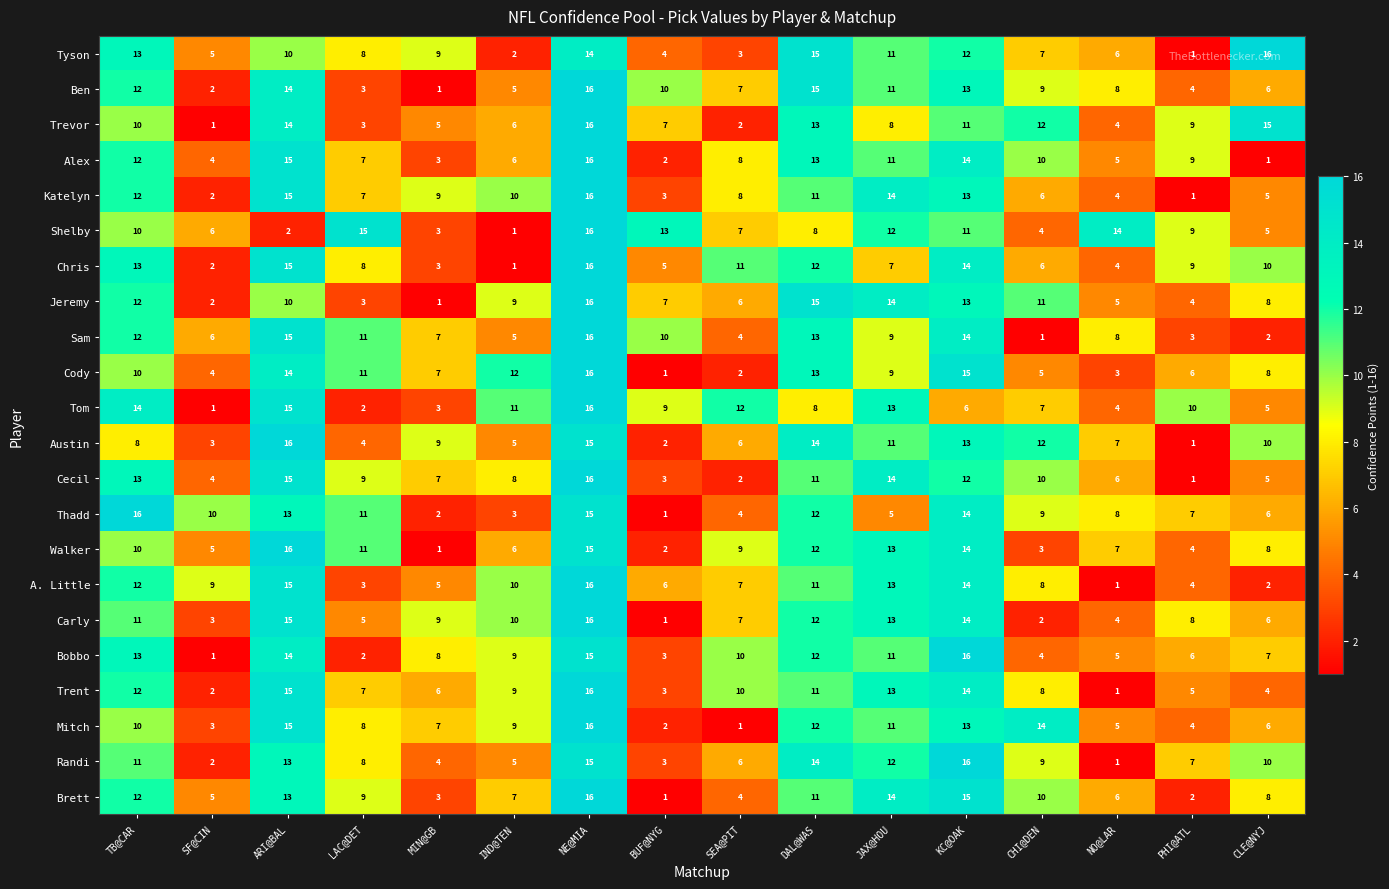

What value does the Katelyn series have at JAX@HOU?

14